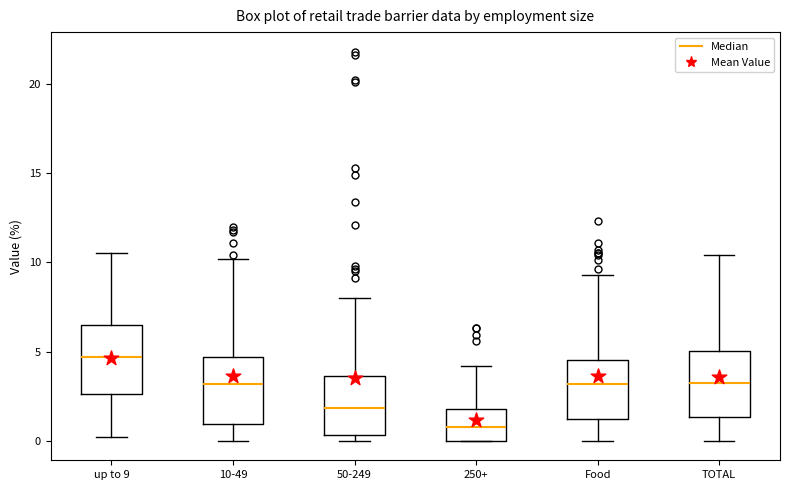

Reading left to right, transcribe this box plot: for each box, give where its median line is, the range the box spans, and where its two whiskers end, as read against the y-axis. The values are not printed on the chart, so give them approximately, as read against the axis.

up to 9: median 4.5, box 2.5 to 6.5, whiskers 0.0 to 10.5
10-49: median 3.0, box 1.0 to 4.5, whiskers 0.0 to 10.0
50-249: median 2.0, box 0.5 to 3.5, whiskers 0.0 to 8.0
250+: median 1.0, box 0.0 to 2.0, whiskers 0.0 to 4.0
Food: median 3.0, box 1.0 to 4.5, whiskers 0.0 to 9.5
TOTAL: median 3.5, box 1.5 to 5.0, whiskers 0.0 to 10.5